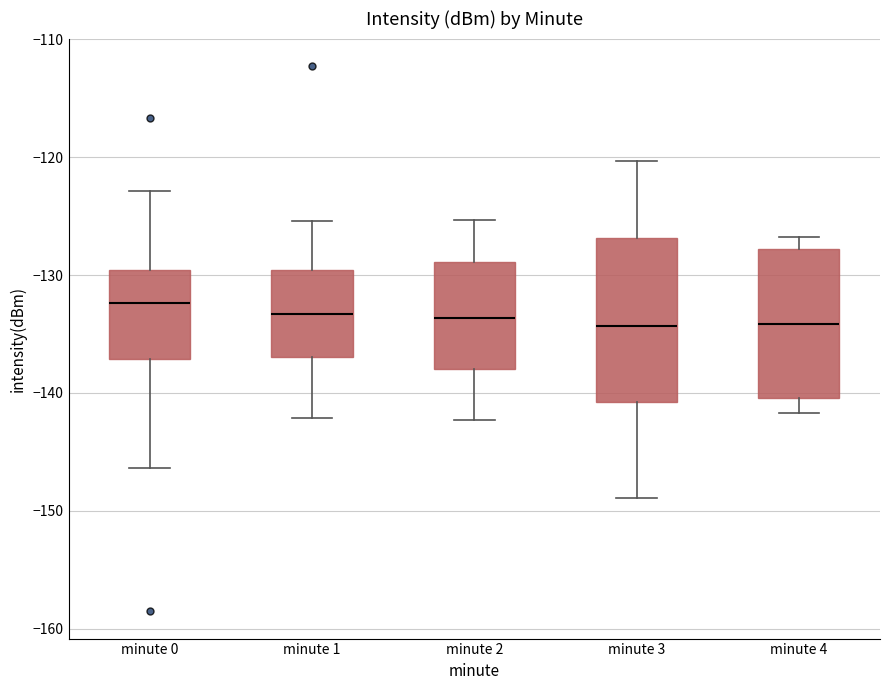

Where is the upper edge of the box for minute 3 on the y-axis? The values are not printed on the chart, so give them approximately, as read against the axis.

-127